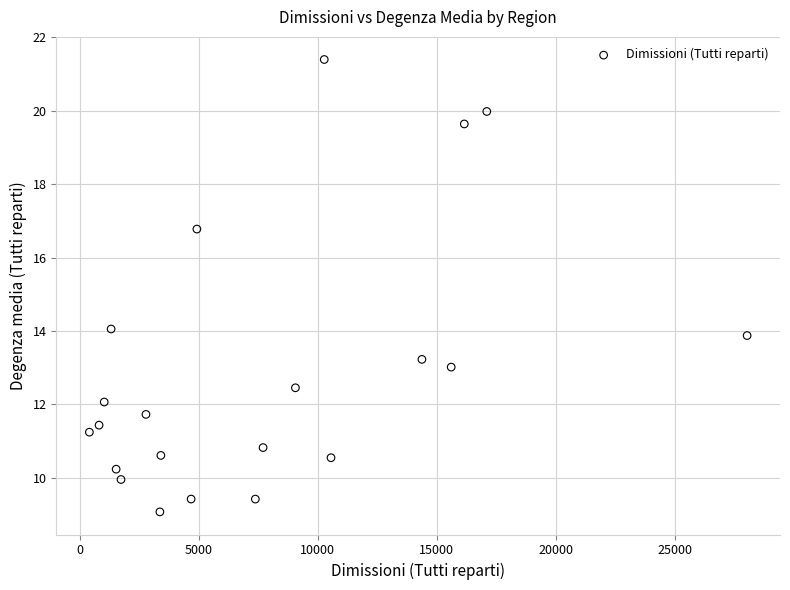

What Y value in the scatter plot is closest to 15?

14.1